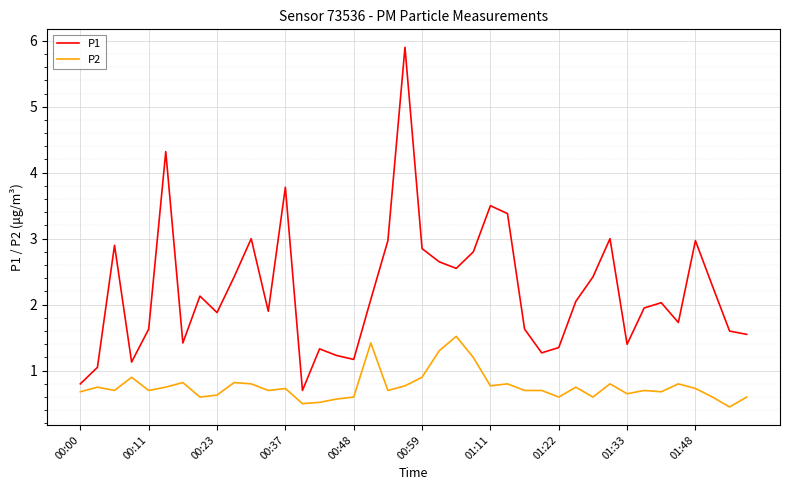

Which series has the largest total across all categories?

P1